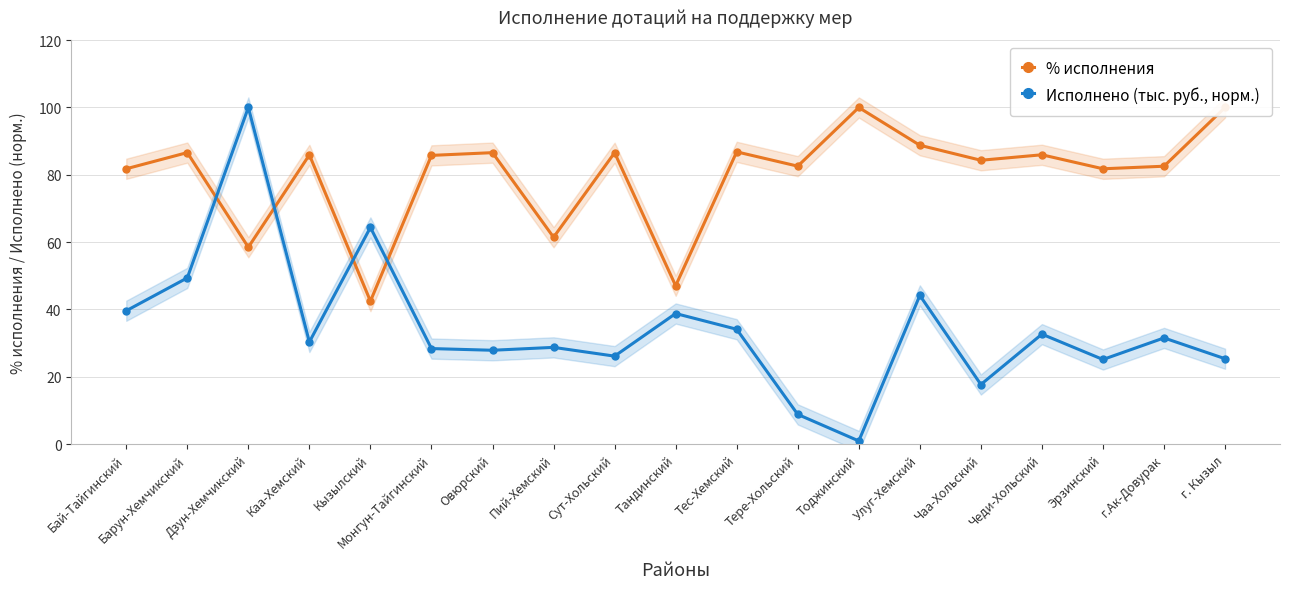

What position from the left is Каа-Хемский?

4